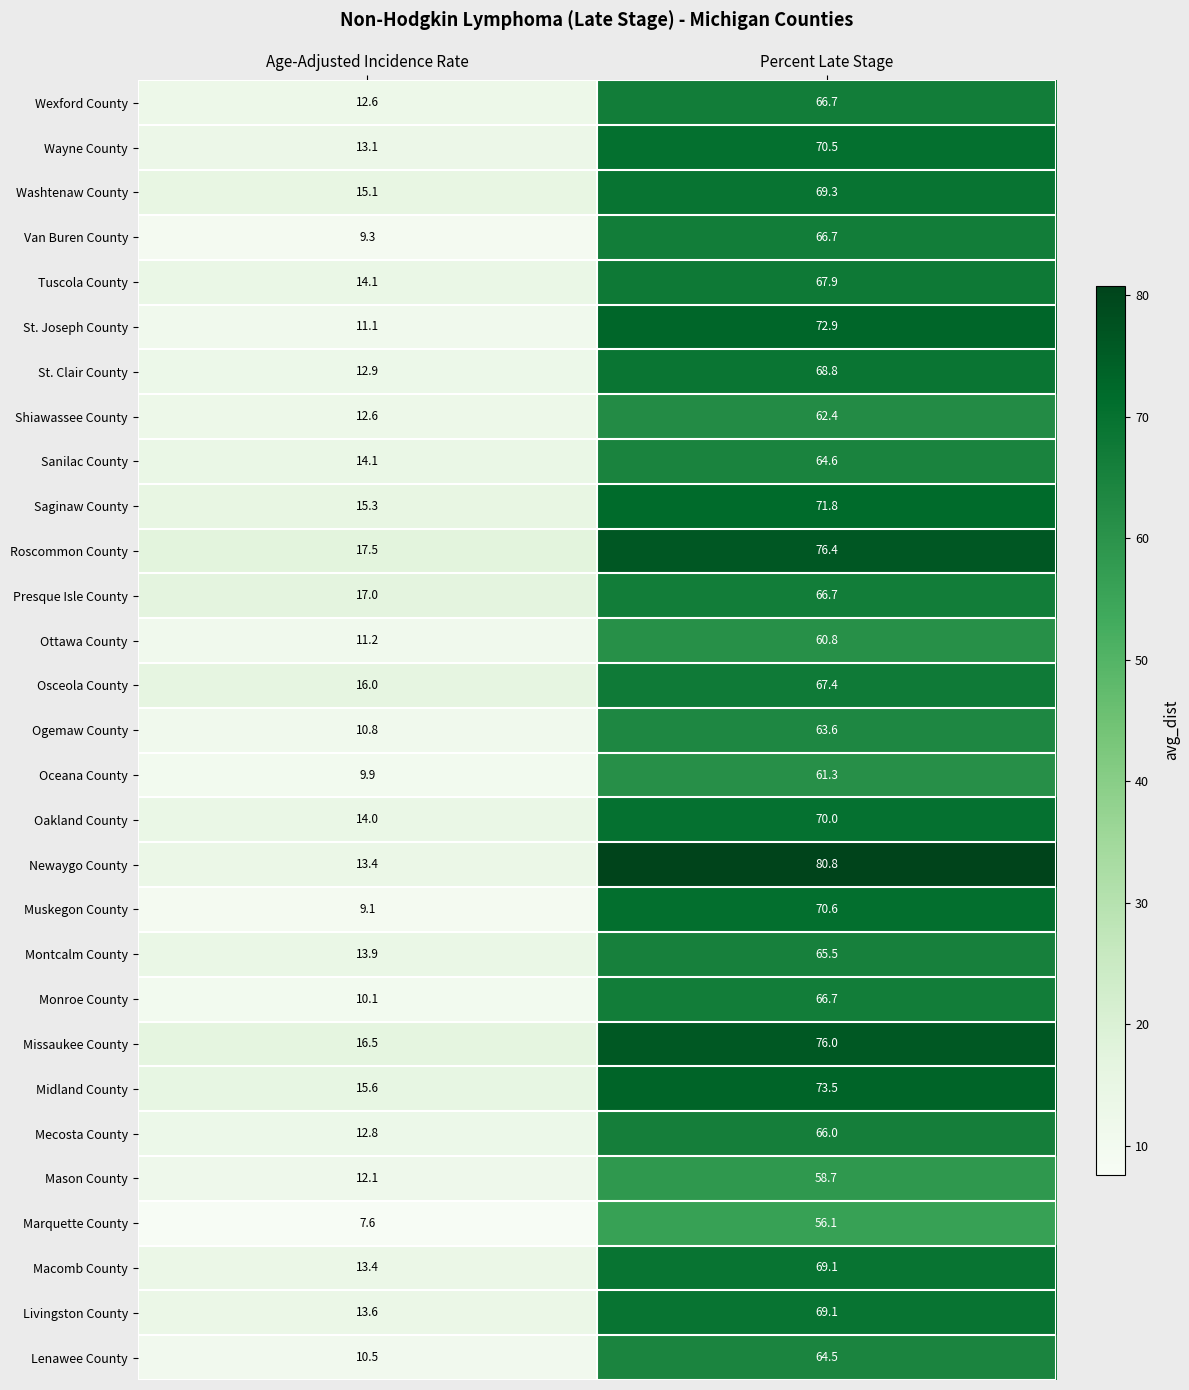

At how many categories does at least one series exceed 42?

1